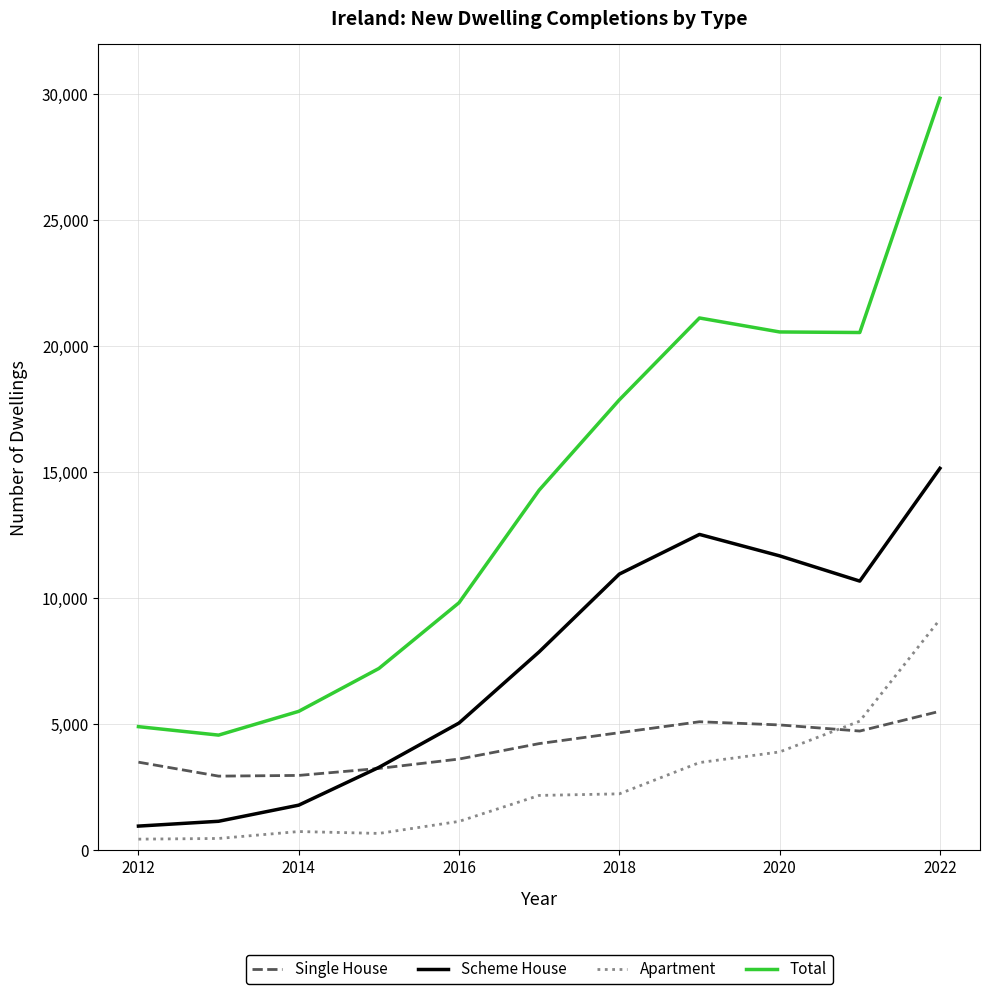

Which series has the largest total across all categories?

Total